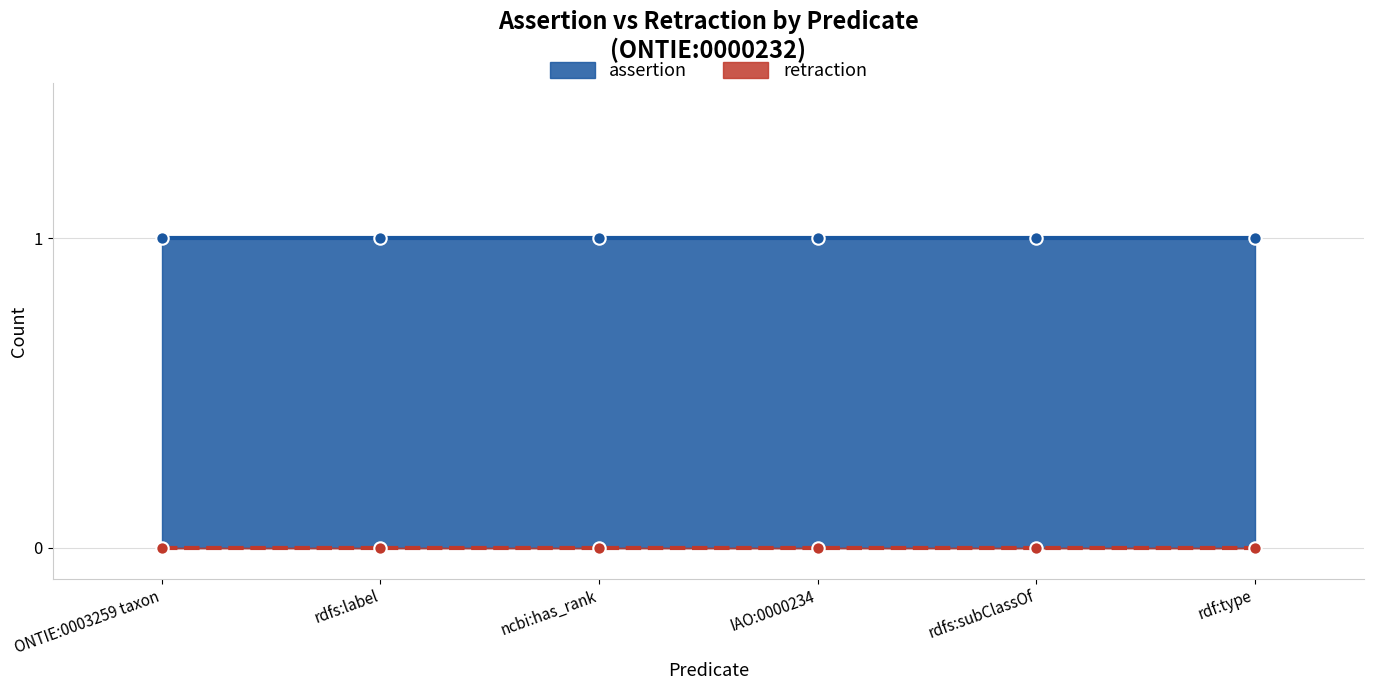

At how many categories does at least one series exceed 0?

6